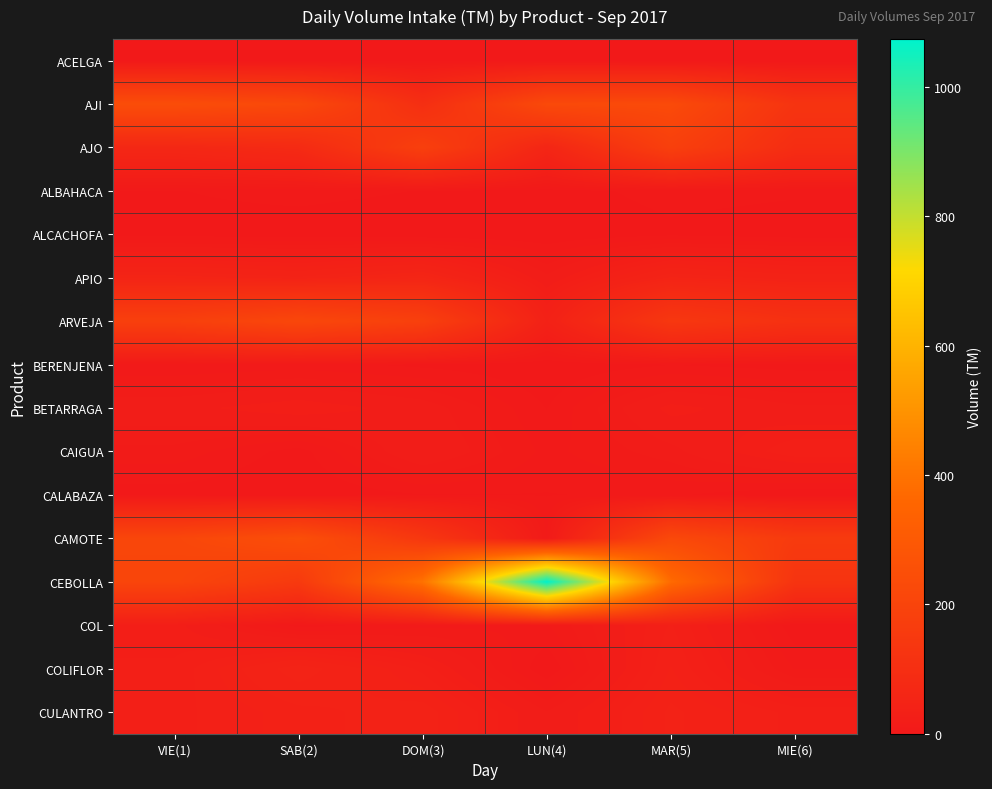

At how many categories does at least one series exceed 706?

1